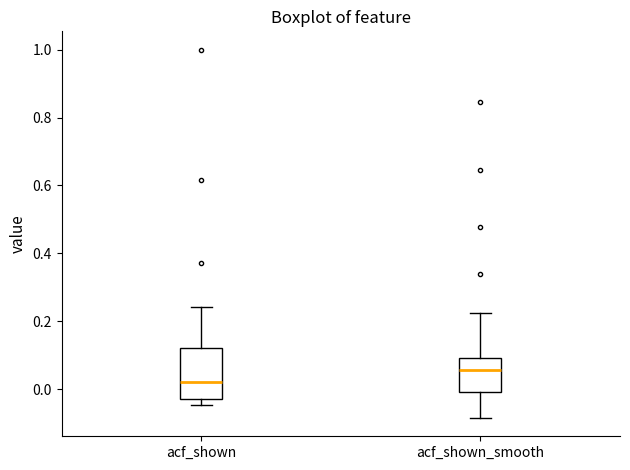

Reading left to right, transcribe this box plot: for each box, give where its median line is, the range the box spans, and where its two whiskers end, as read against the y-axis. The values are not printed on the chart, so give them approximately, as read against the axis.

acf_shown: median 0.02, box -0.02 to 0.12, whiskers -0.04 to 0.24
acf_shown_smooth: median 0.06, box 0.00 to 0.10, whiskers -0.08 to 0.22